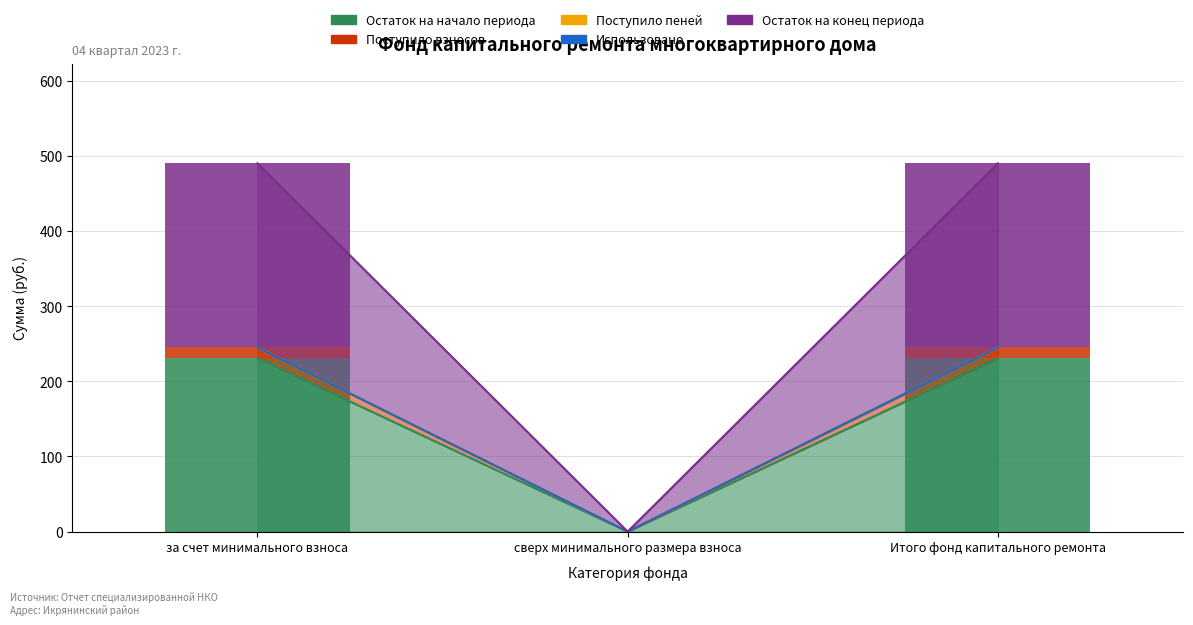

True or false: Поступило взносов has a value of 0.0 at сверх минимального размера взноса.

True